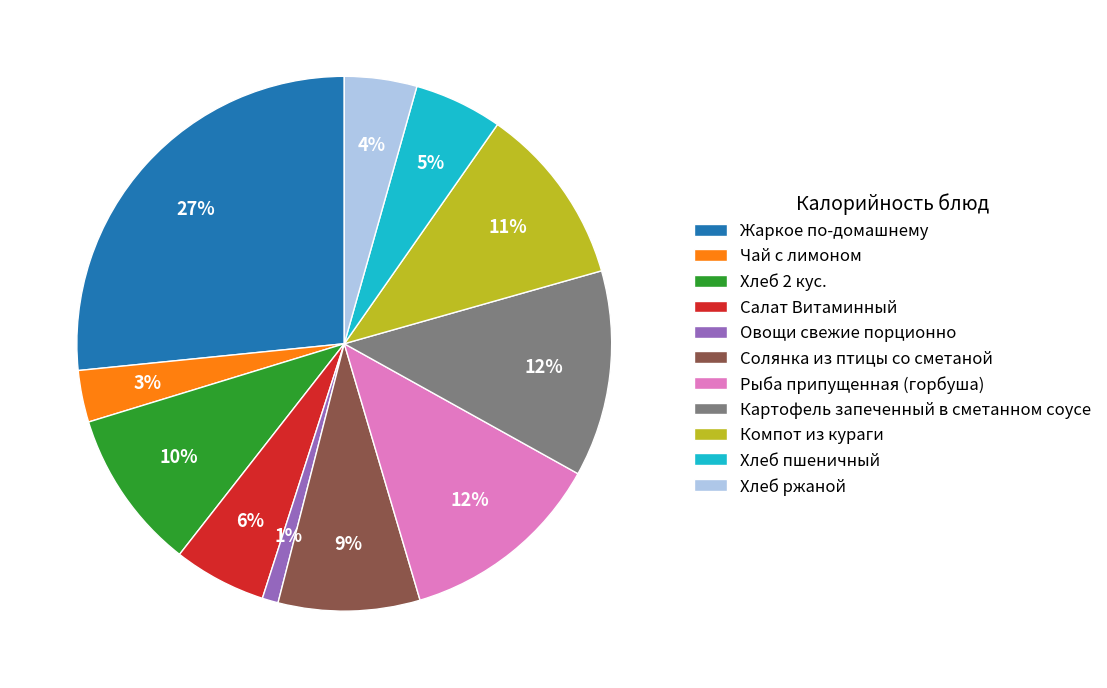

Is it true that Солянка из птицы со сметаной is 9% of the pie?

True